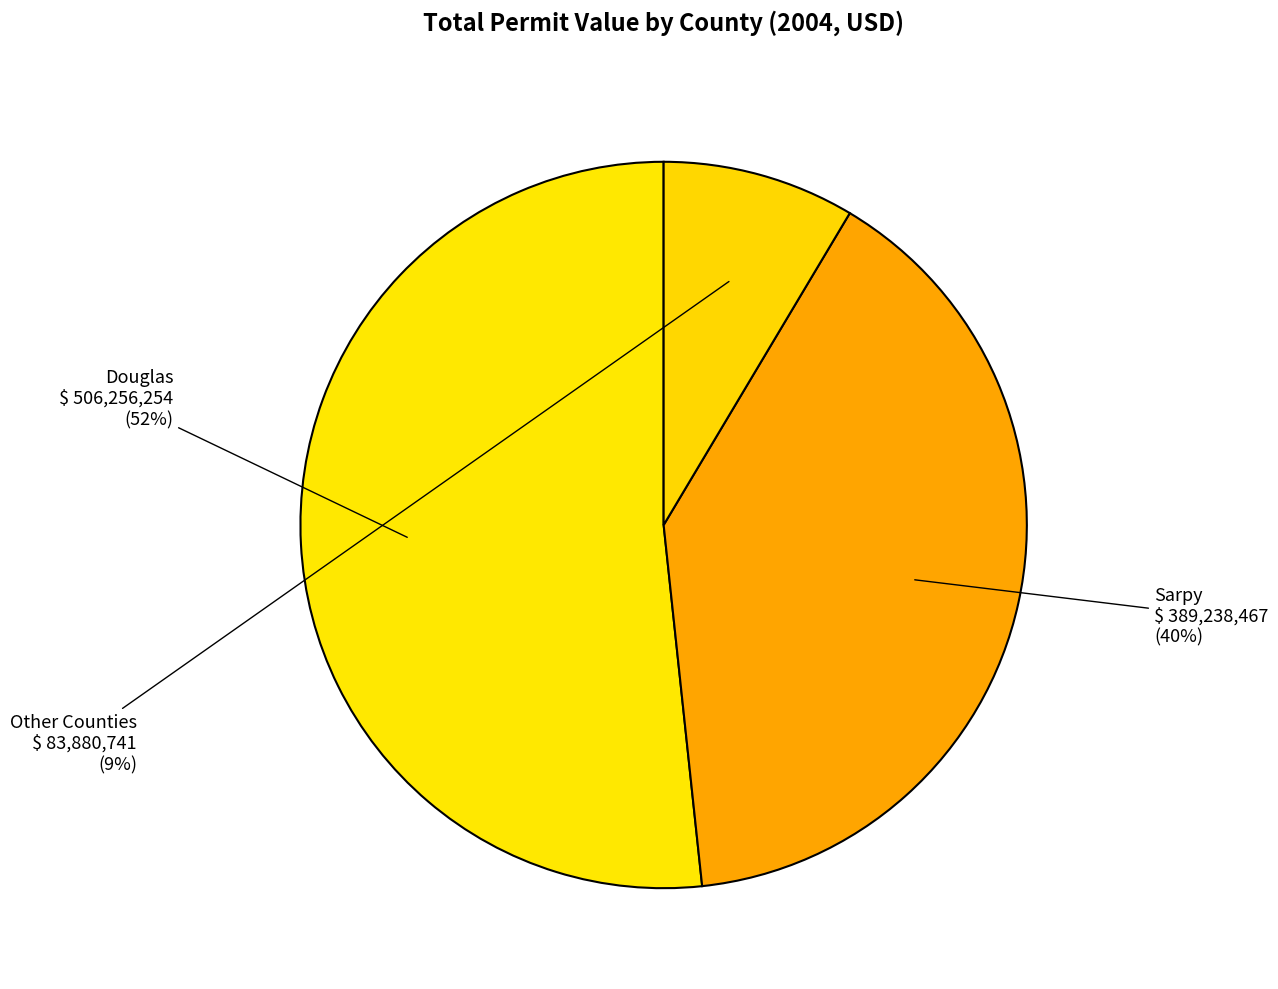

How many slices are in this pie chart?

3